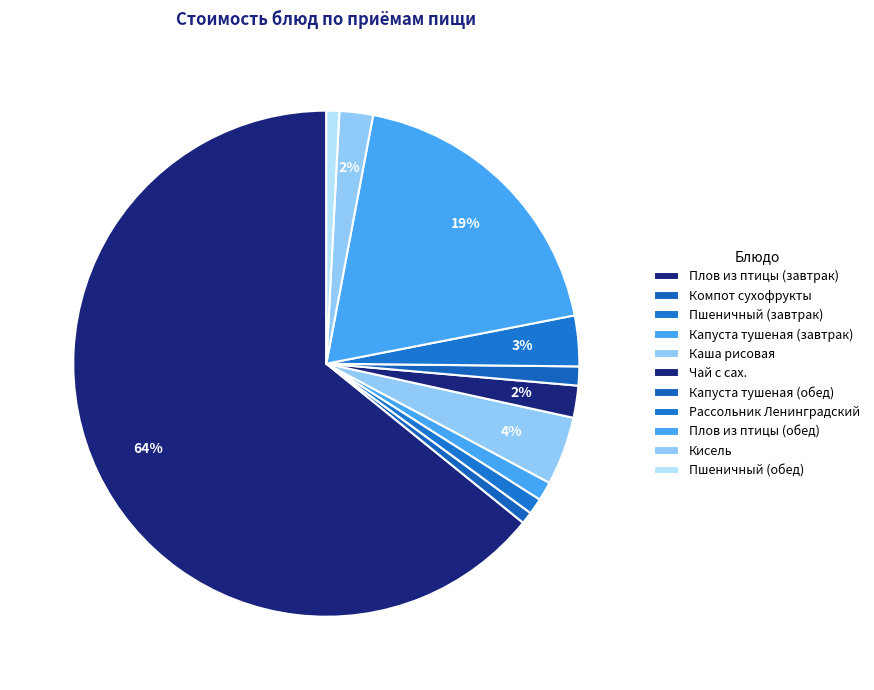

Is there a majority slice in this chart?

Yes